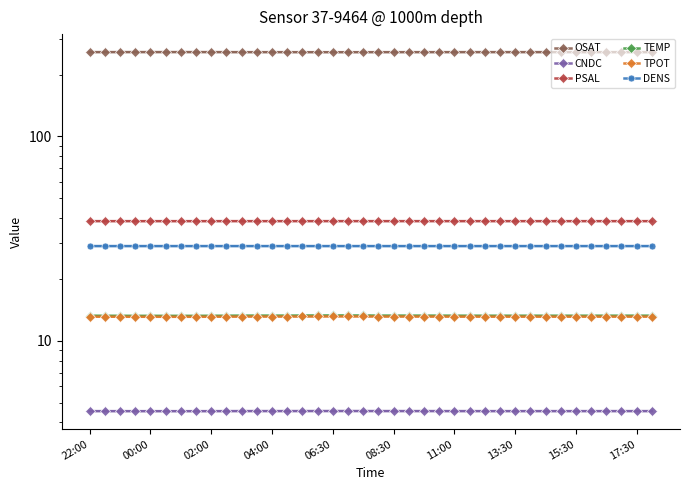

Between 26 and 36, which series saw the biggest shift?

OSAT